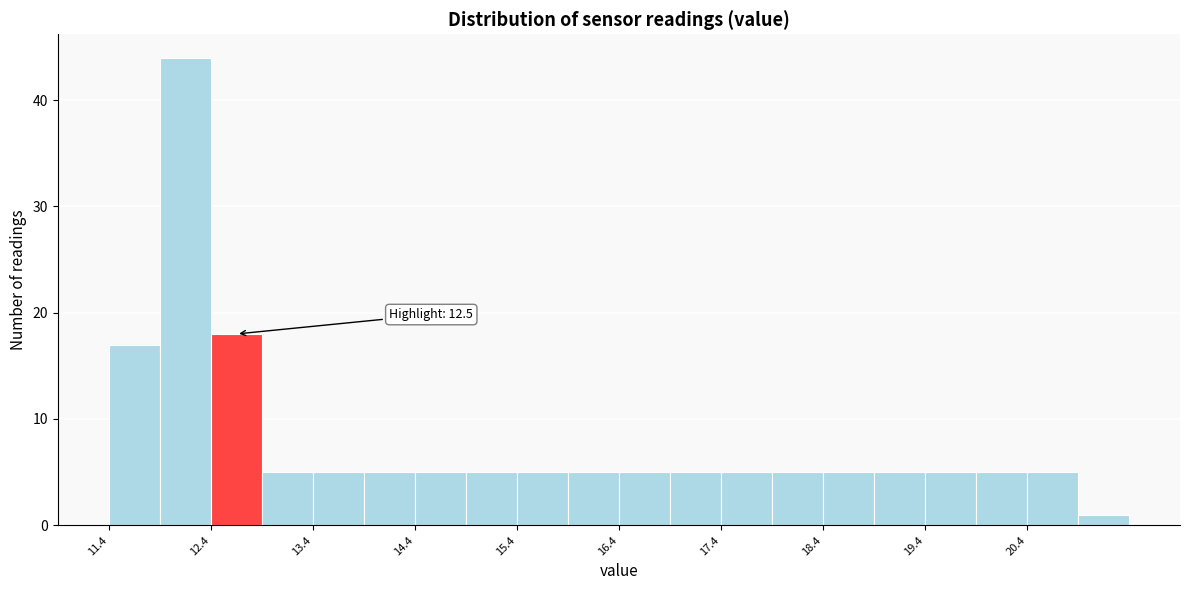

Over which range of the x-axis is the bar tallest?

11.95 to 12.45